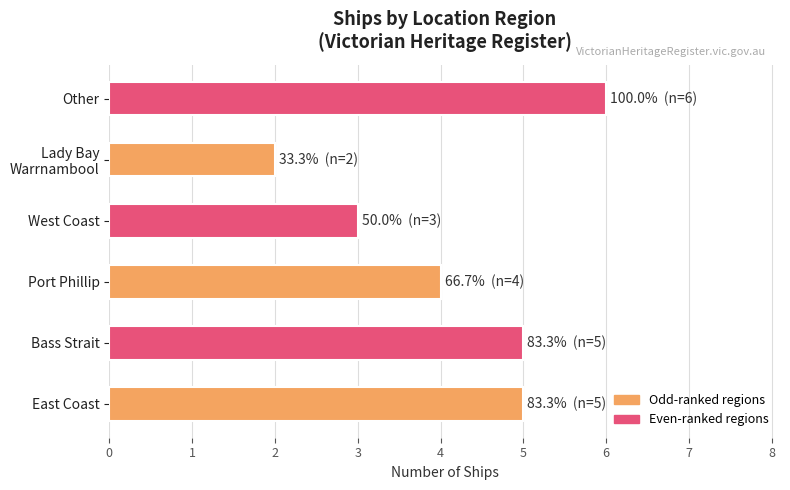

True or false: the data shows 3 at West Coast.

True